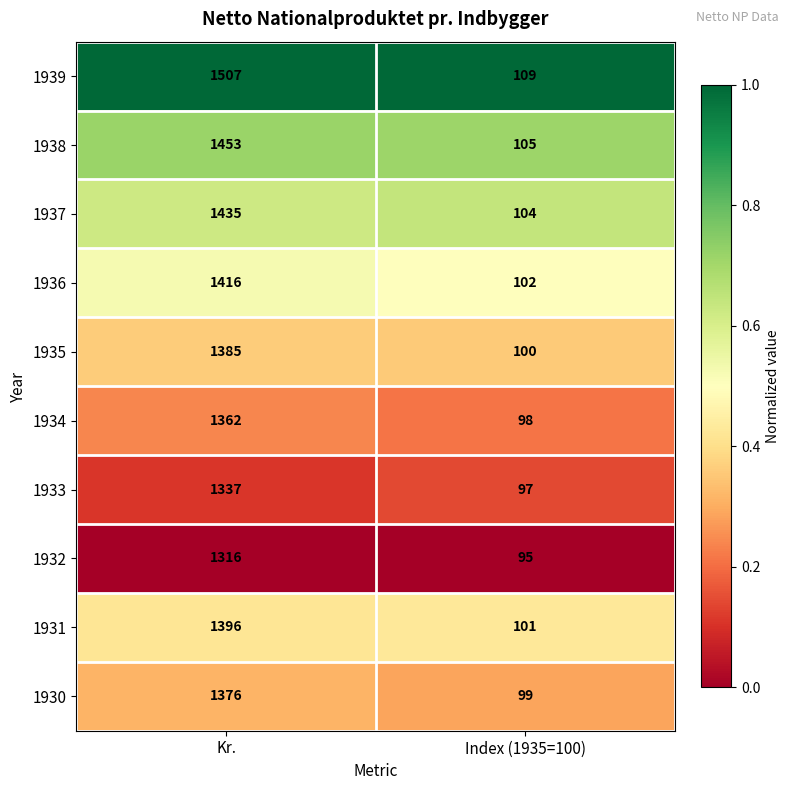

The value of 1939 at Kr. is 1507. True or false?

True